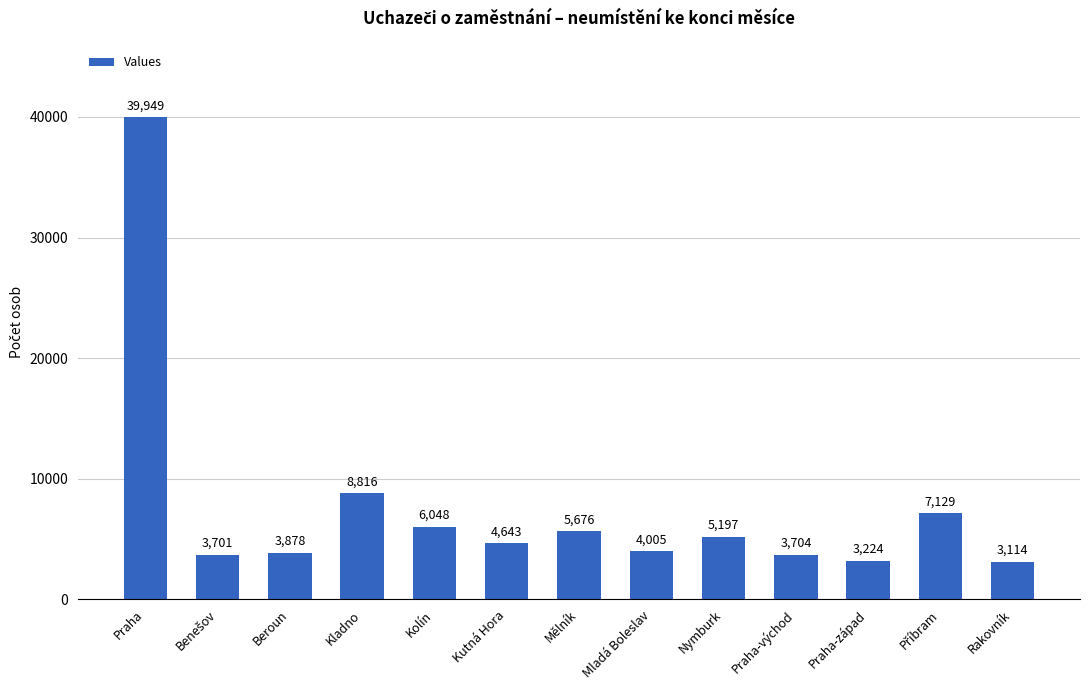

At which label does the data first exceed 4643?

Praha